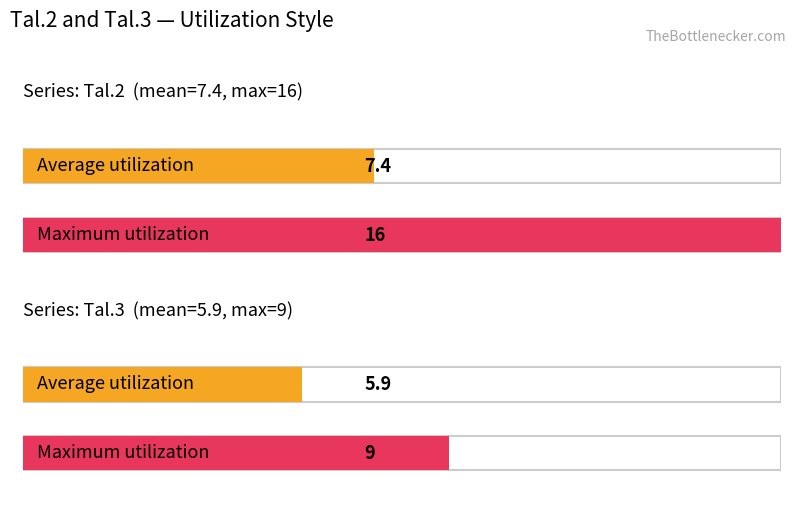

Rank the series at 14 from lowest to highest value.

Tal.3, Tal.2